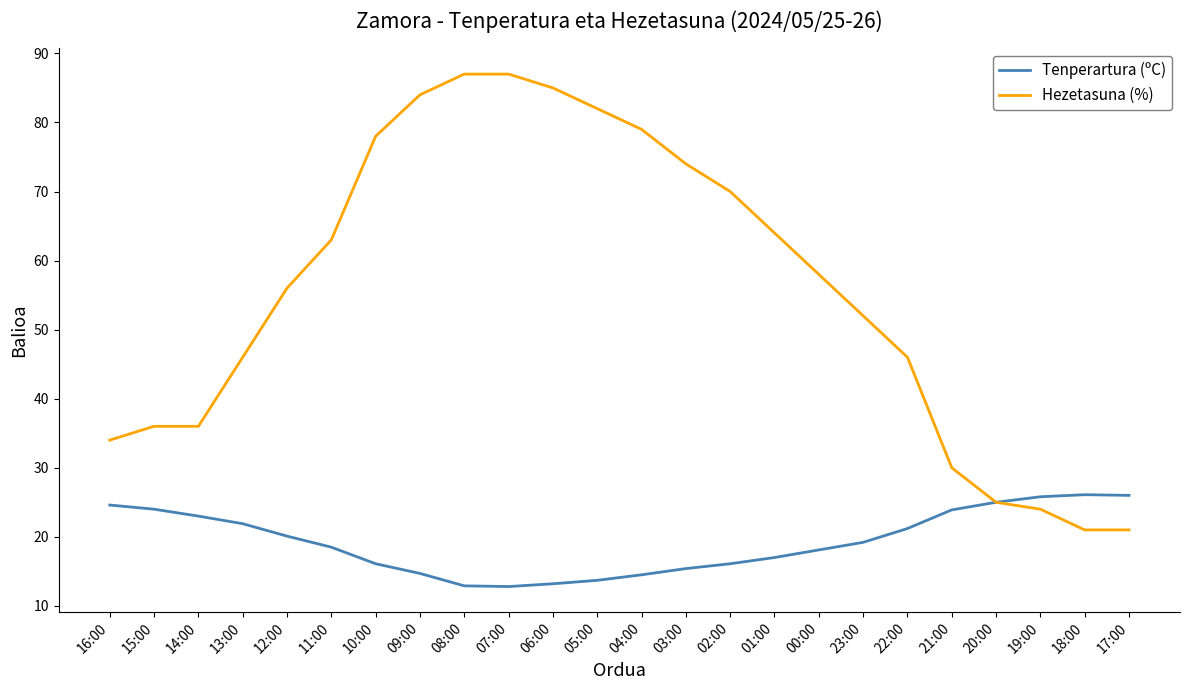

What is the lowest value of the Hezetasuna (%) series?

21.0